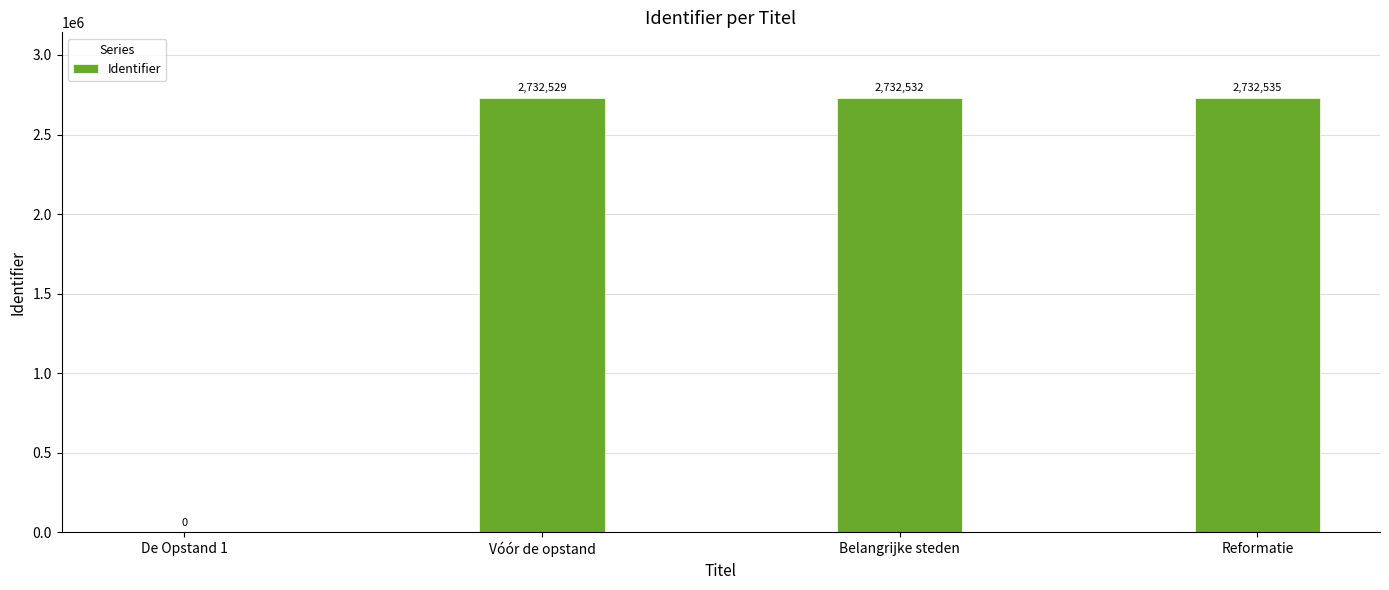

True or false: the data shows 2732535 at Reformatie.

True